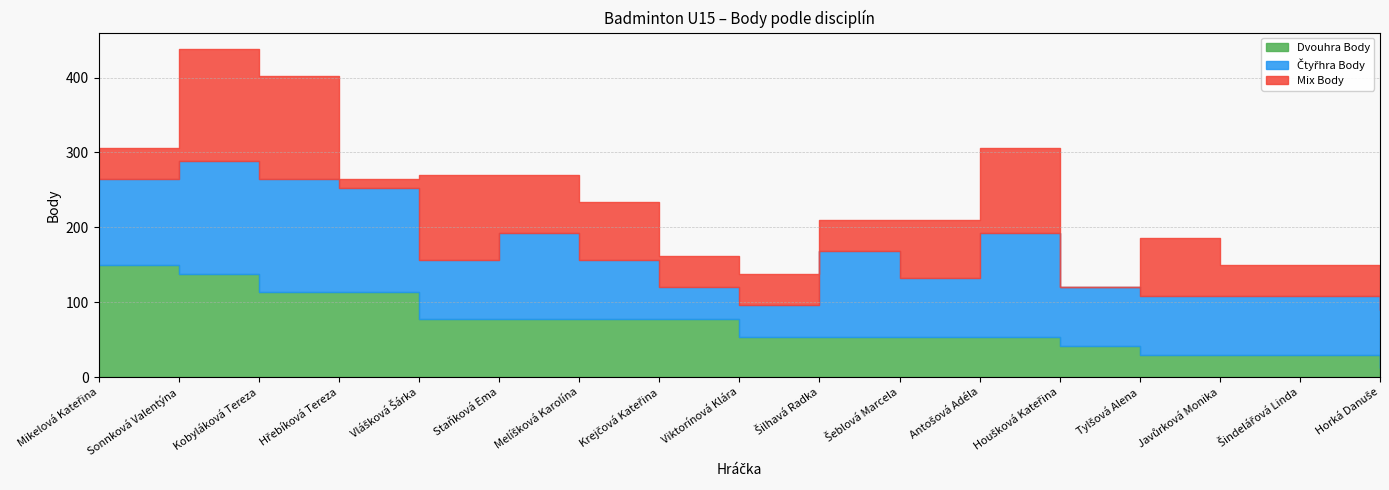

Read the Dvouhra Body value at Melíšková Karolína.

78